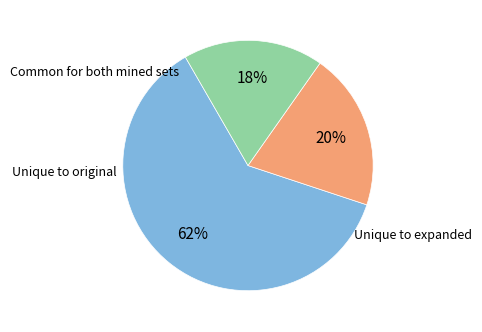

To the nearest percent, what is the average slice percentage?

33%